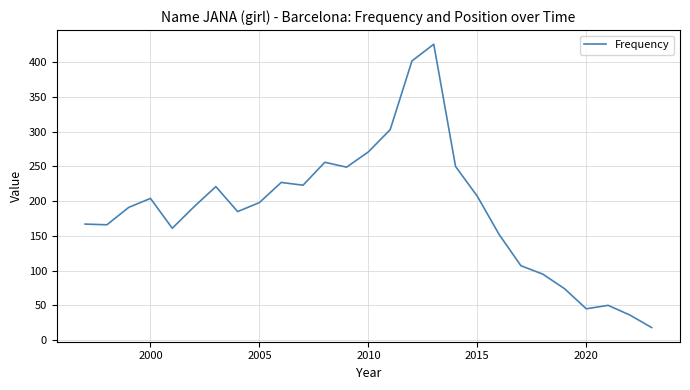

What is the difference between the maximum and minimum values?

408